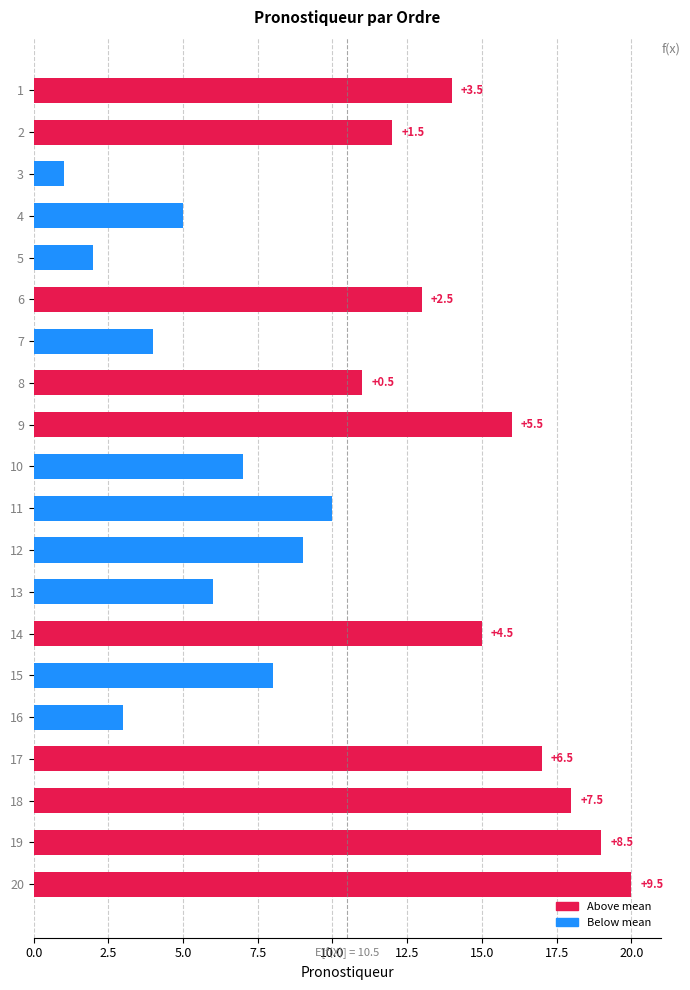

What is the minimum value shown in the chart?

1